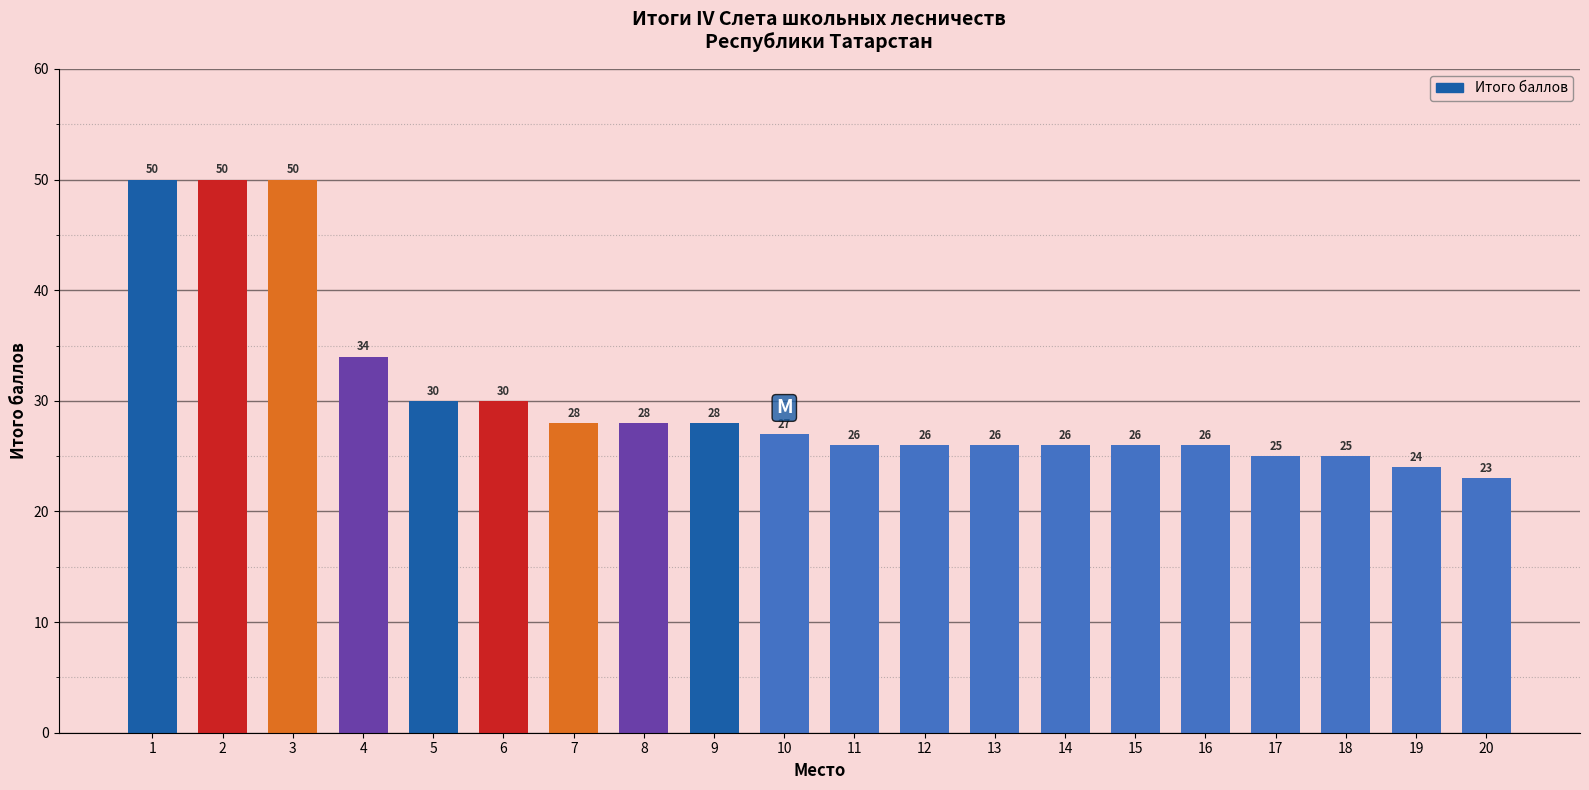

What is the average value?

30